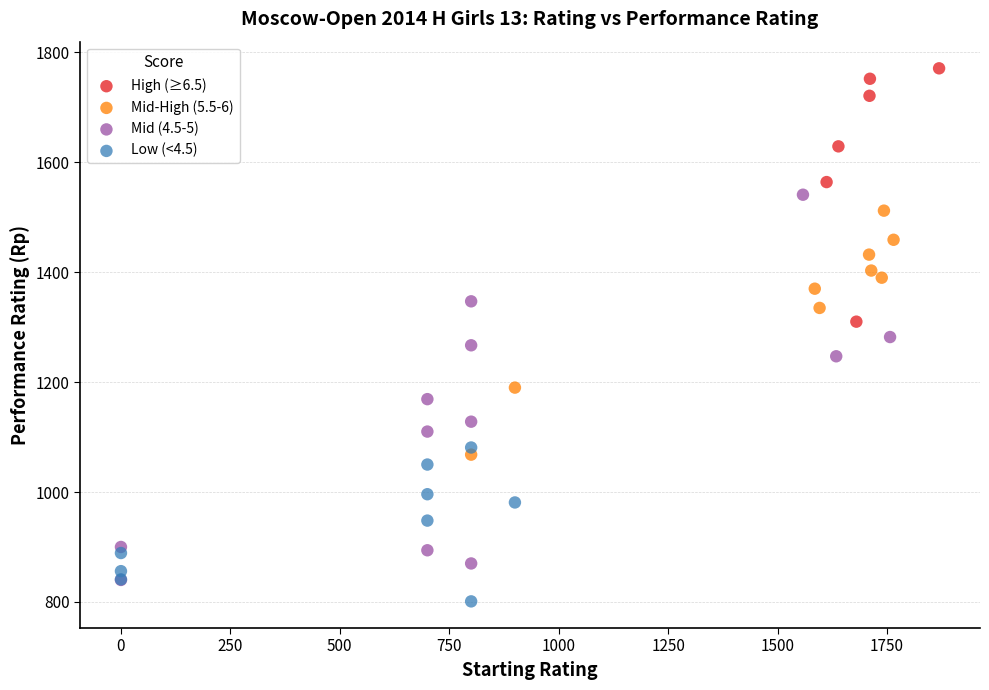

Which series reaches the minimum Y coordinate?

Low (<4.5)